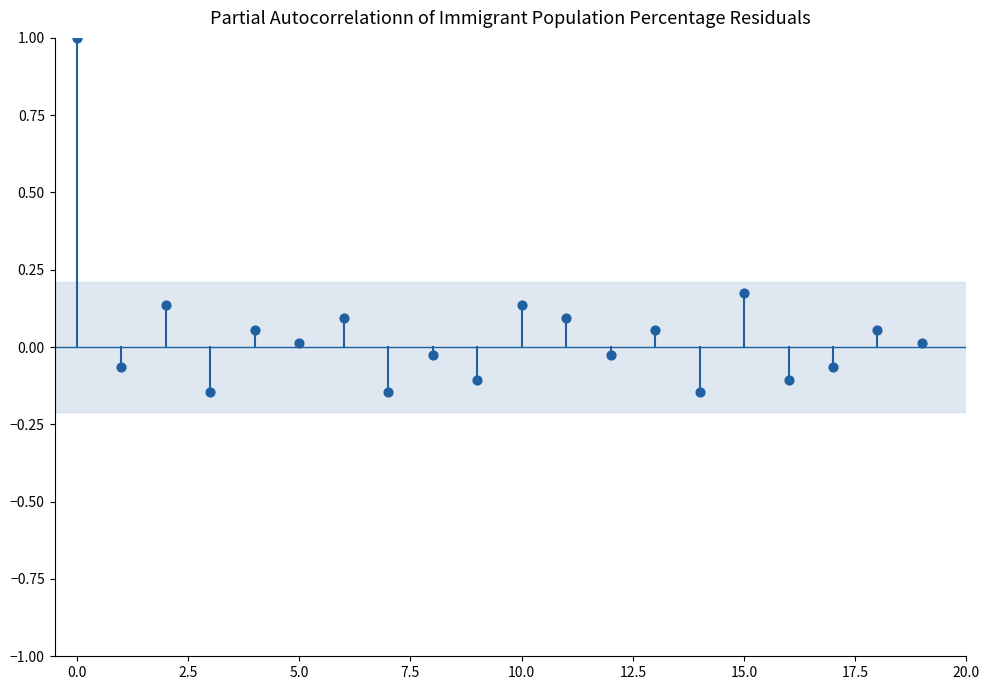

What is the range of Y values (max minus min)?

1.1